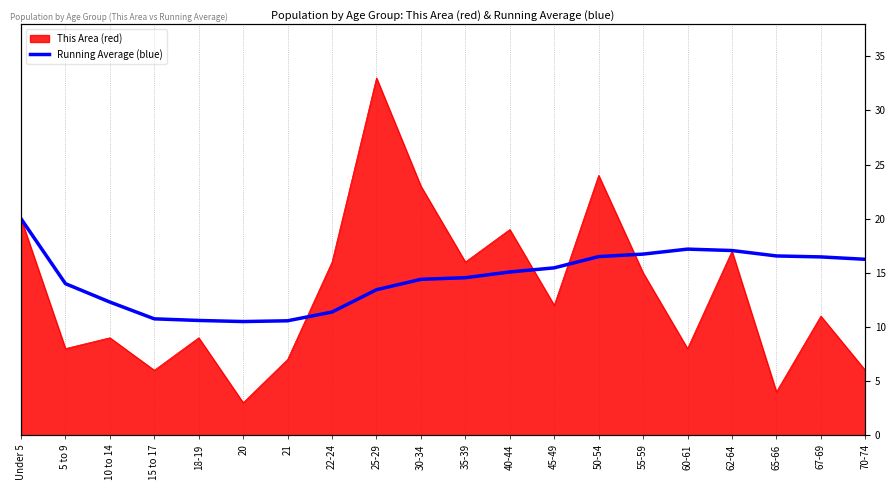

What is the sum of all values?

289.8